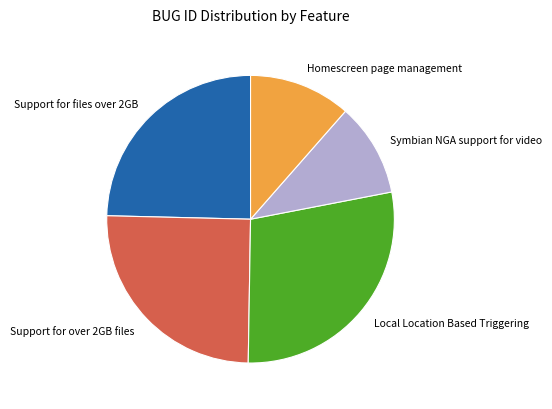

How many slices are in this pie chart?

5